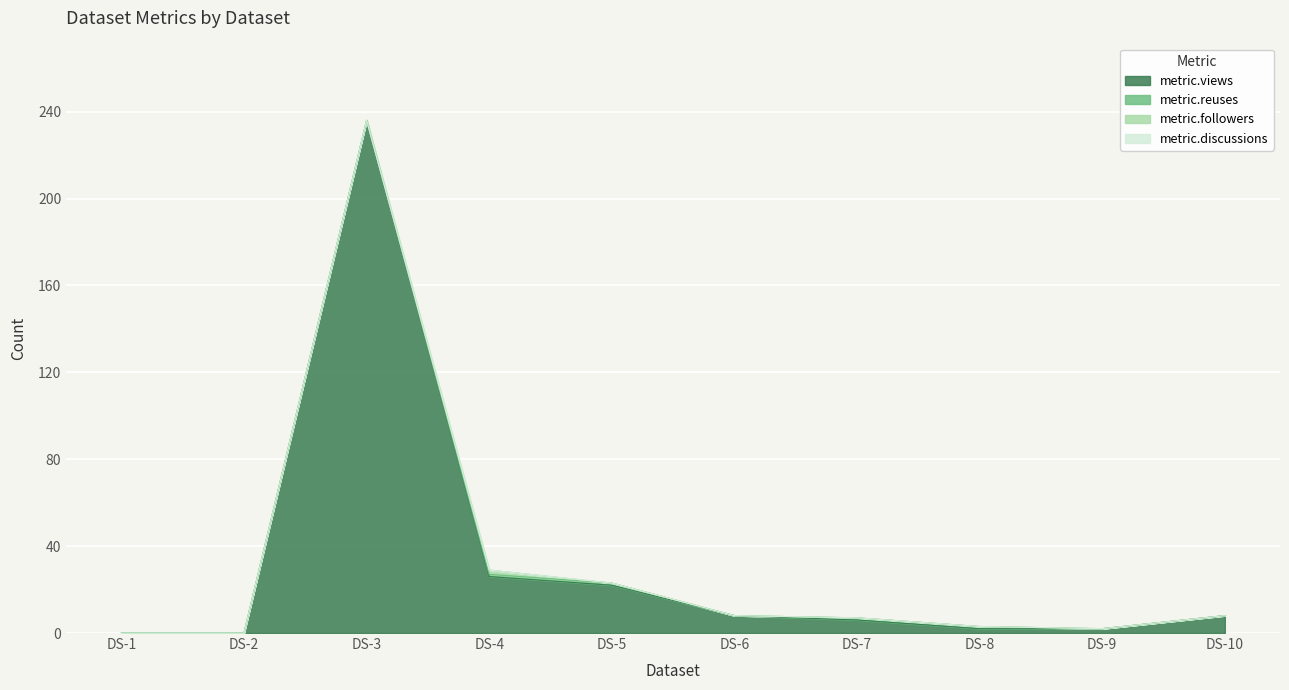

The value of metric.views at DS-4 is 40. True or false?

False